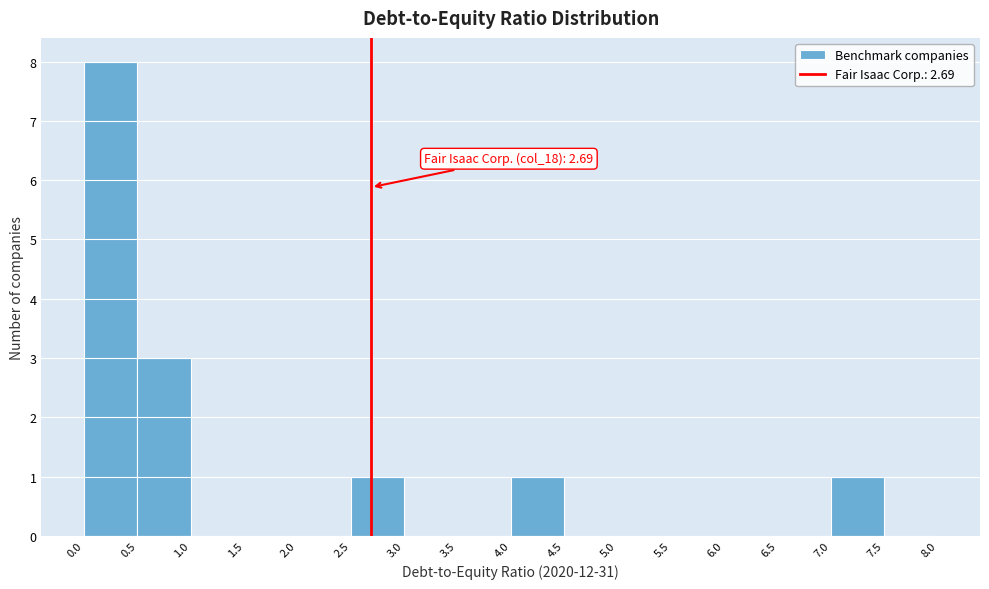

Which range on the x-axis has the tallest bar?

0.0 to 0.5